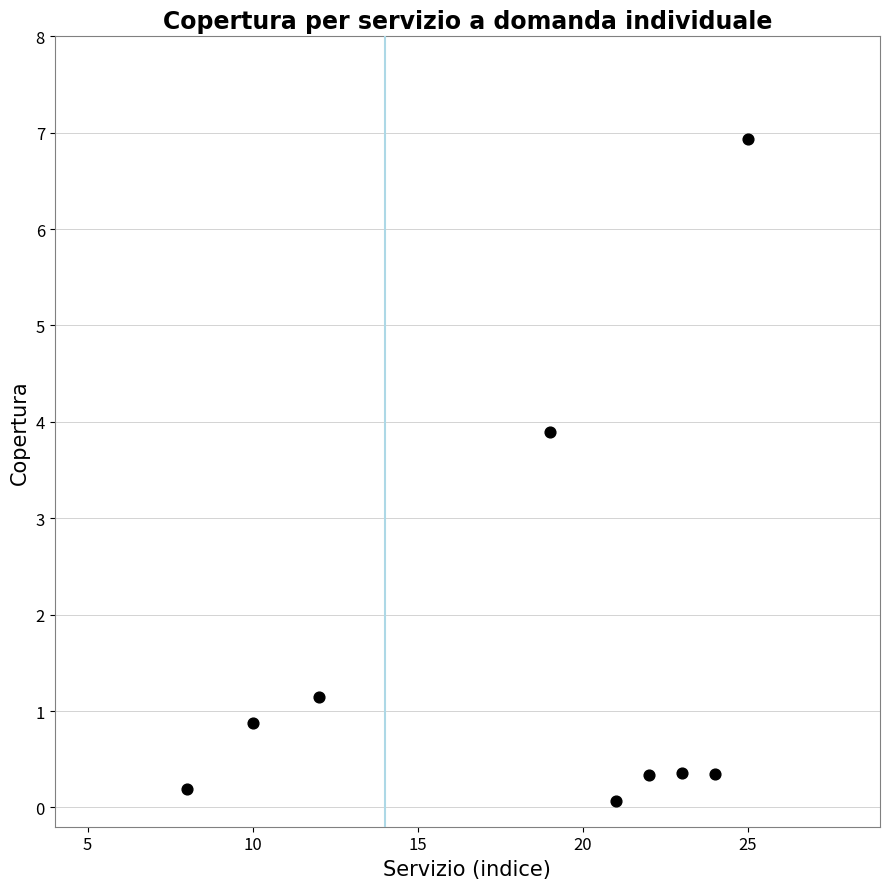

What Y value in the scatter plot is closest to 3?

3.9